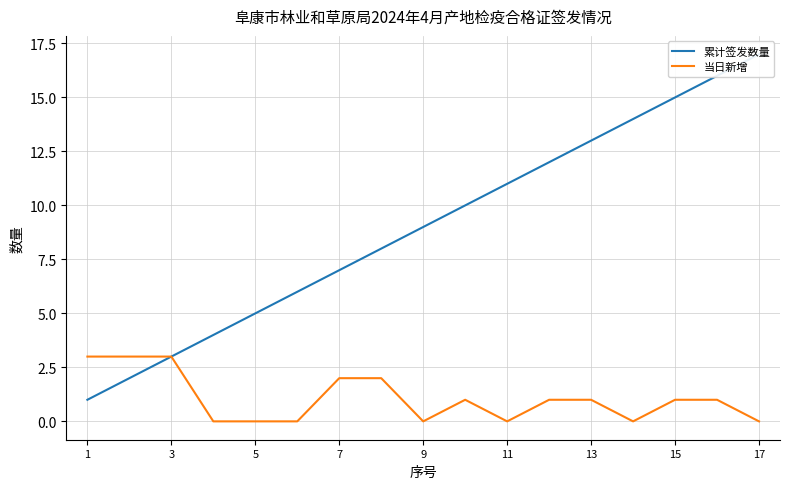

The 当日新增 series shows 3 at 3. True or false?

True